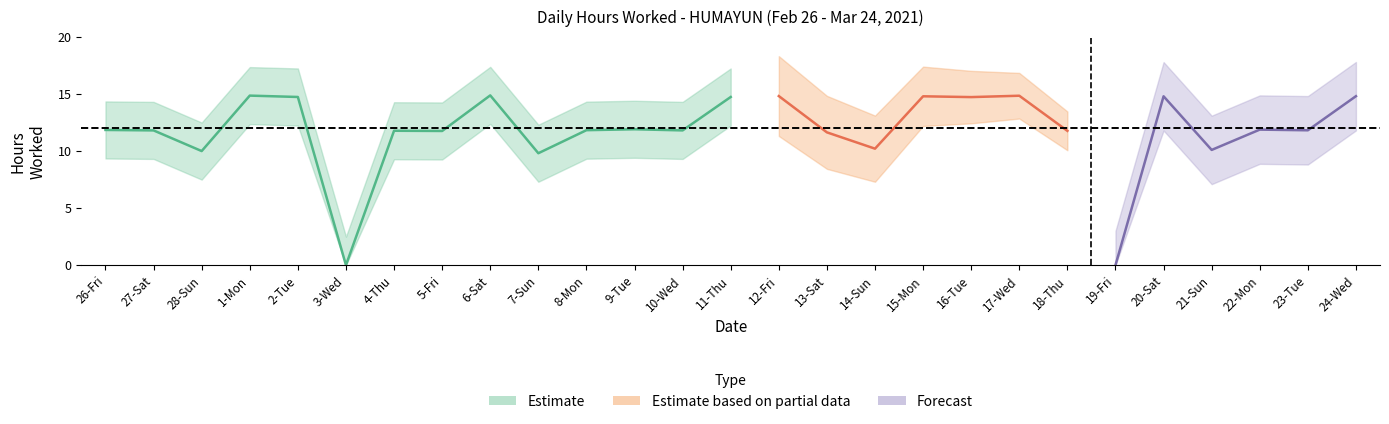

Which has a higher value, 18-Thu or 6-Sat?

6-Sat